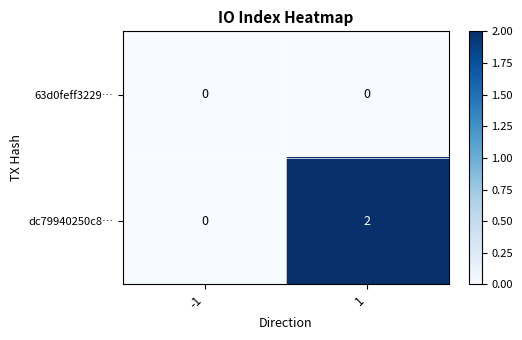

Reading left to right, what are all the values shown in this chart?

63d0feff3229…: 0	0
dc79940250c8…: 0	2